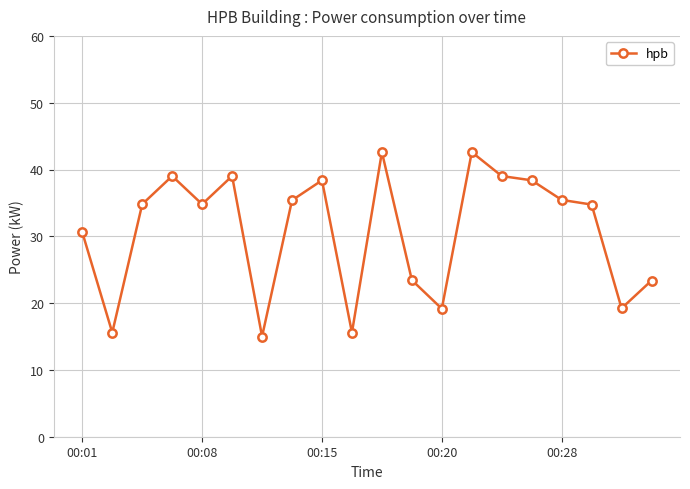

What is the value of the 11th point from the left?

42.6